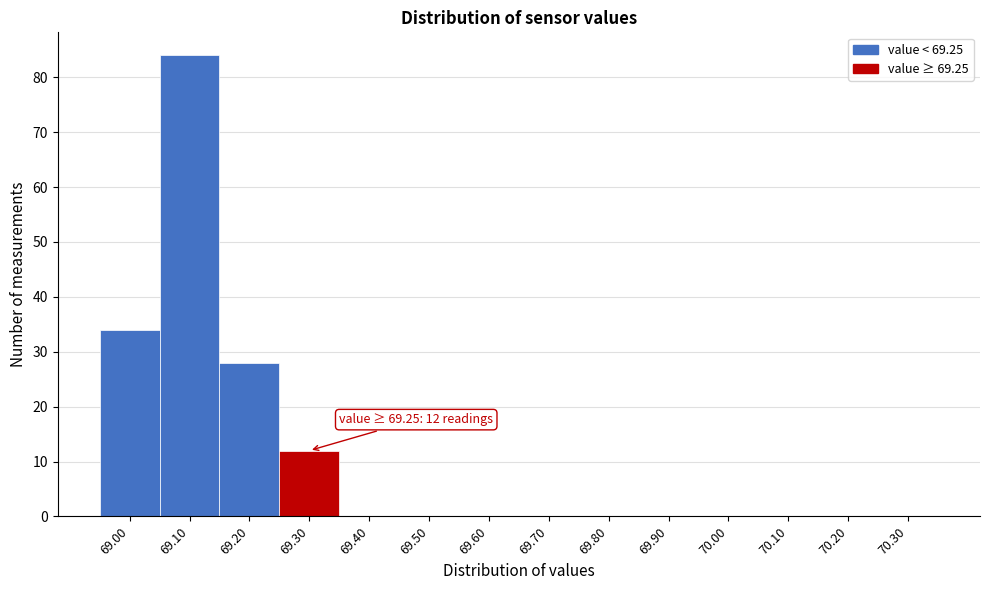

Which range on the x-axis has the tallest bar?

69.05 to 69.15